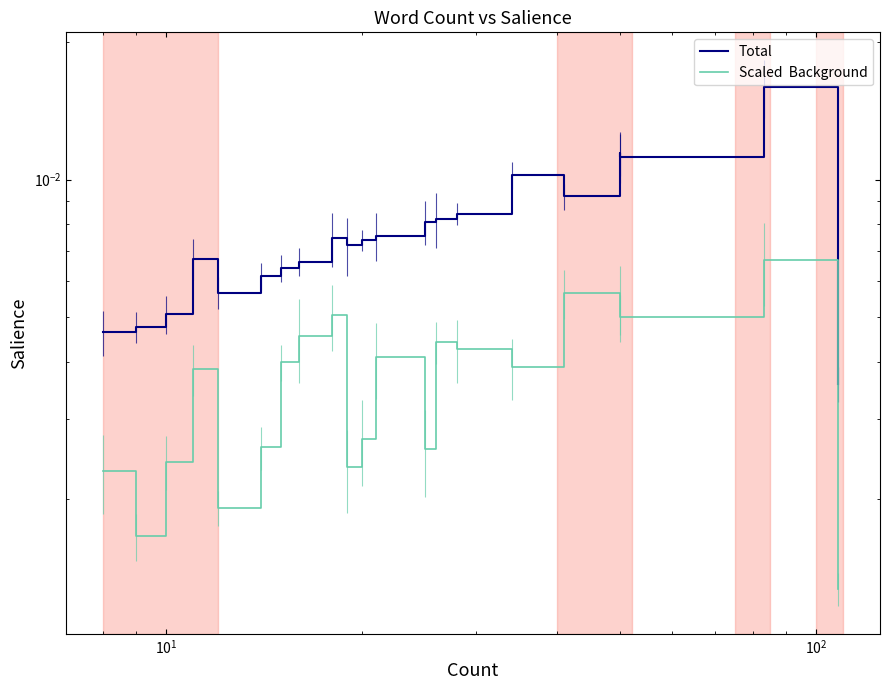

True or false: Scaled  Background and Total cross at least once.

False